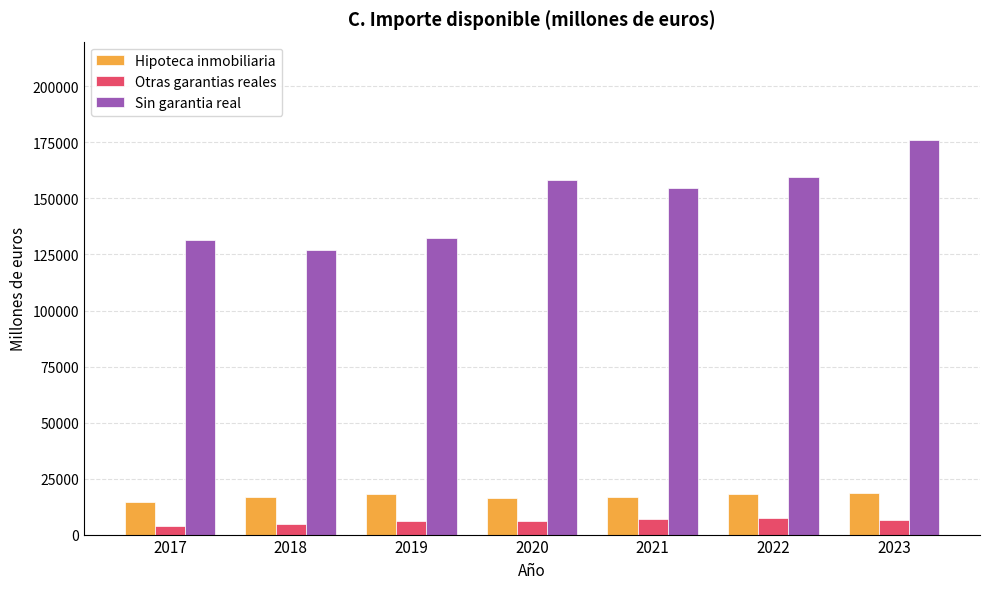

At 2019, list the series in order from smallest to largest.

Otras garantias reales, Hipoteca inmobiliaria, Sin garantia real